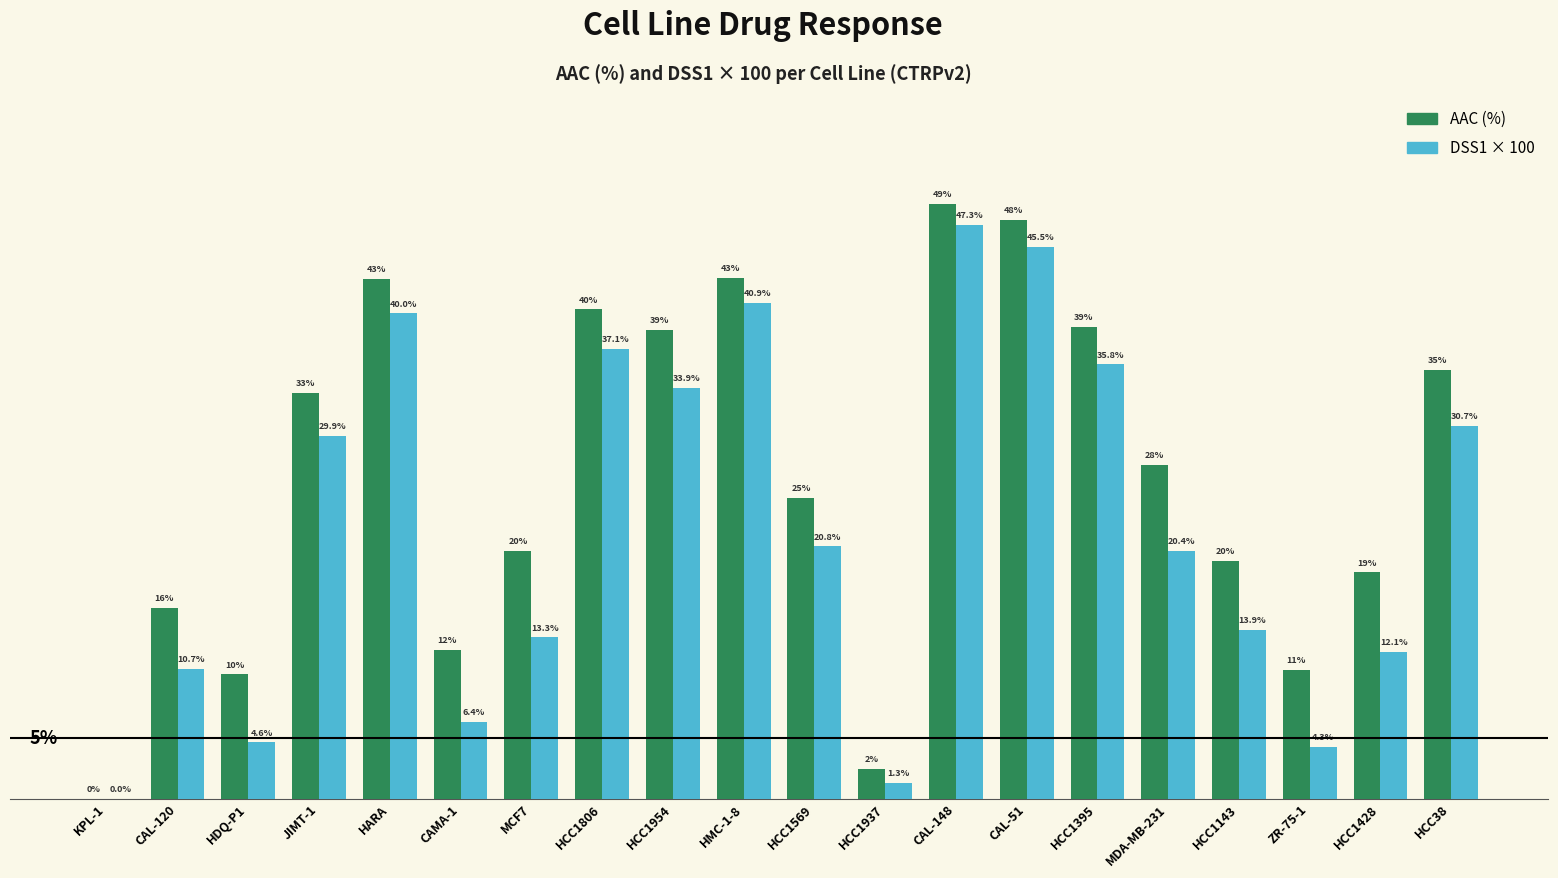

At which label does DSS1 × 100 first exceed 20?

JIMT-1